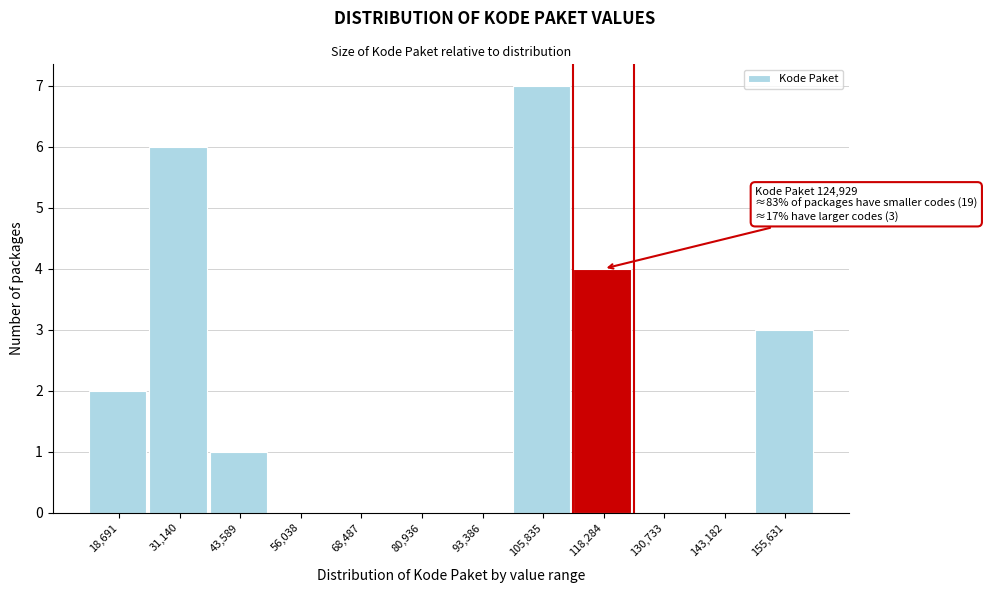

Reading left to right, transcribe all the data shown in this chart.

18,691=2	31,140=6	43,589=1	56,038=0	68,487=0	80,936=0	93,386=0	105,835=7	118,284=4	130,733=0	143,182=0	155,631=3